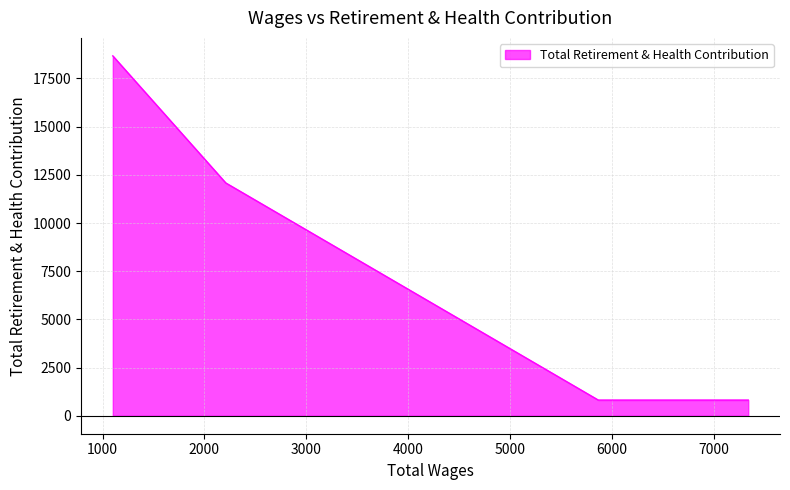

What is the smallest value displayed?

813